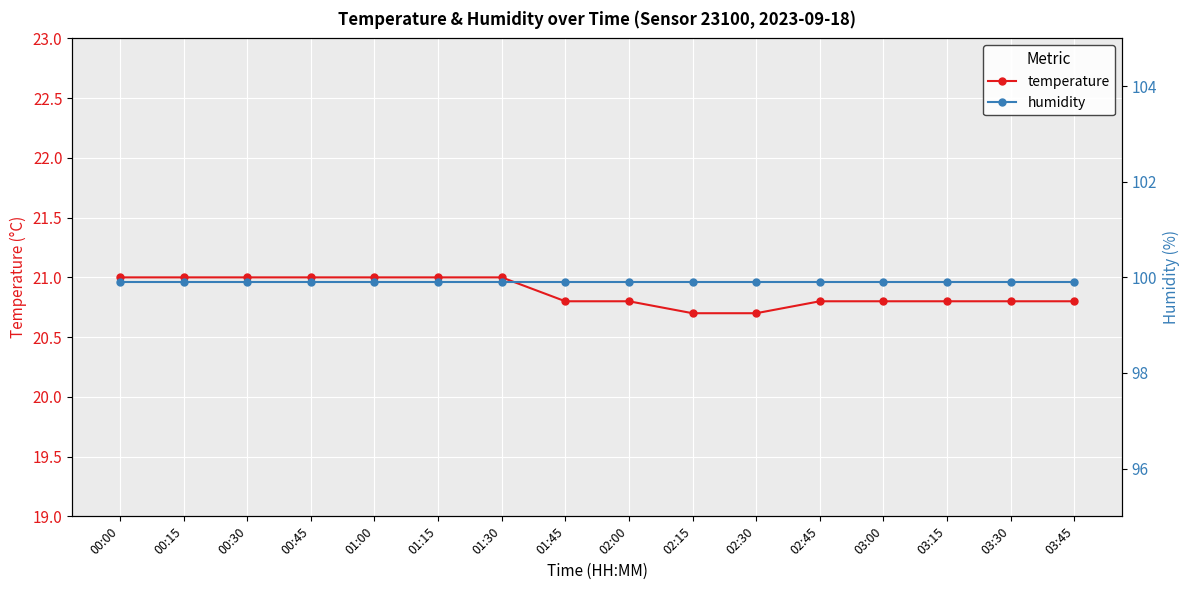

What is the difference between the maximum and second lowest values in the temperature series?

0.3